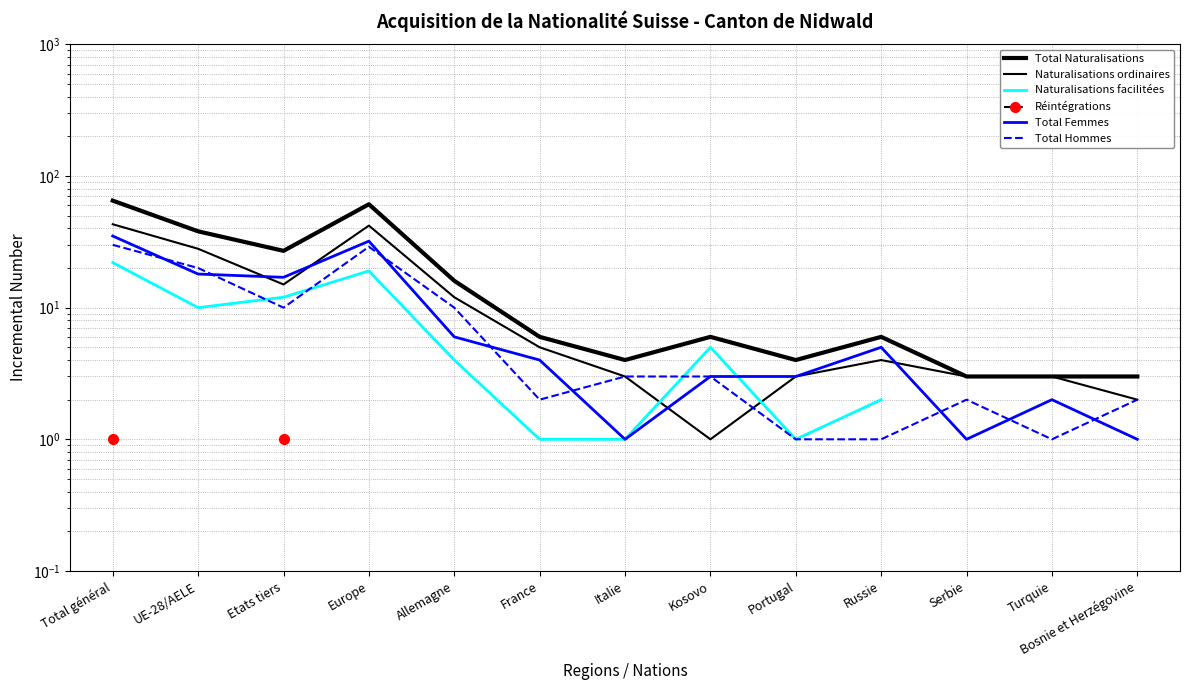

Which series ends up on top after the final intersection of Total Femmes and Naturalisations ordinaires?

Naturalisations ordinaires